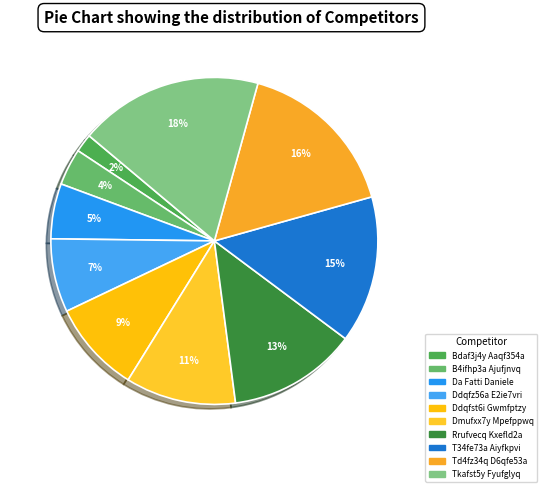

How many slices are in this pie chart?

10